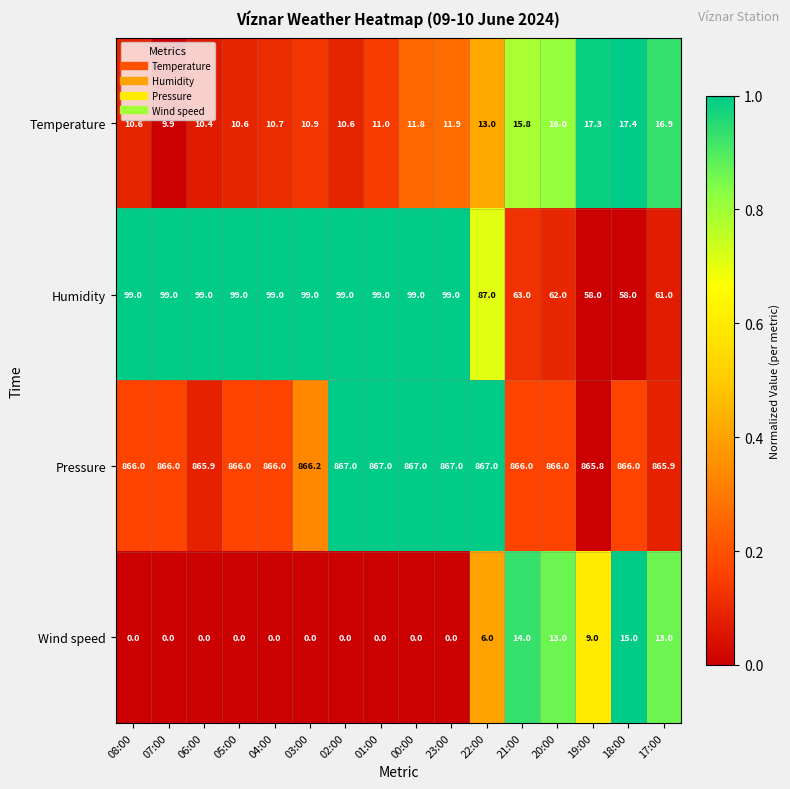

What is the maximum value for Pressure?

867.0